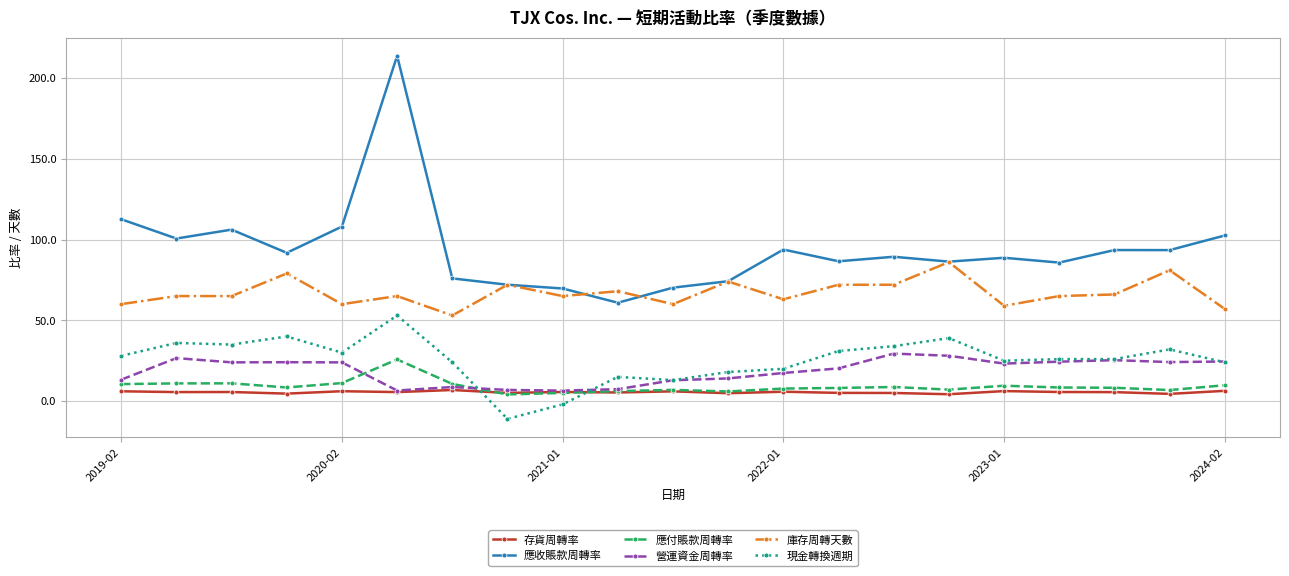

What is the difference between the maximum and minimum values in the 存貨周轉率 series?

2.6